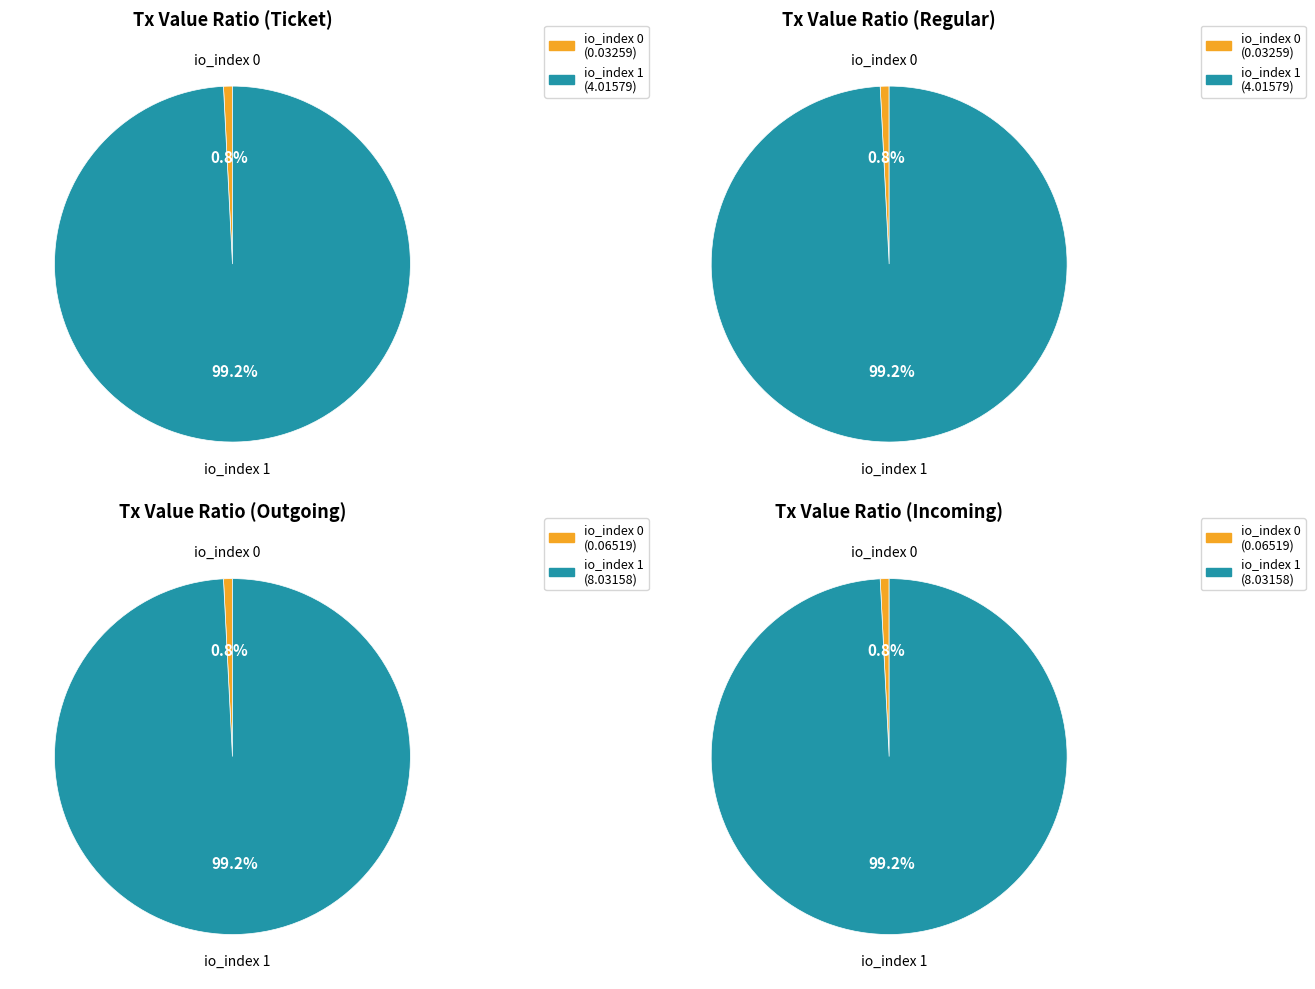

Which series has the widest spread of values?

Ticket